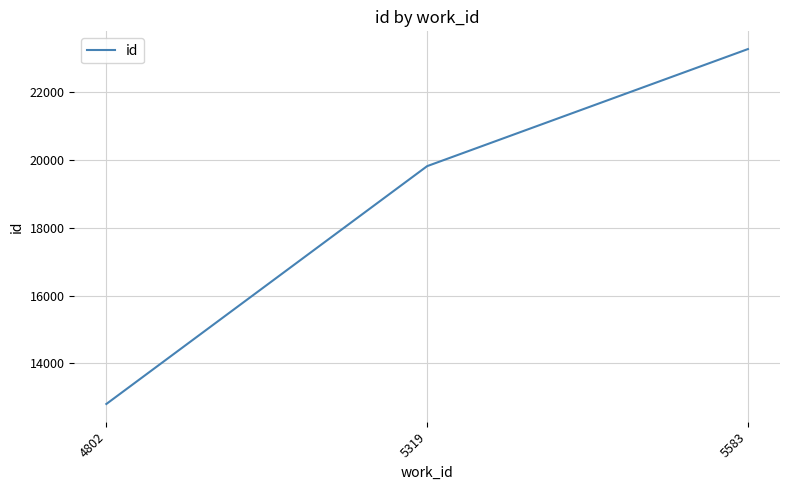

At which label is the value closest to 18040?

5319